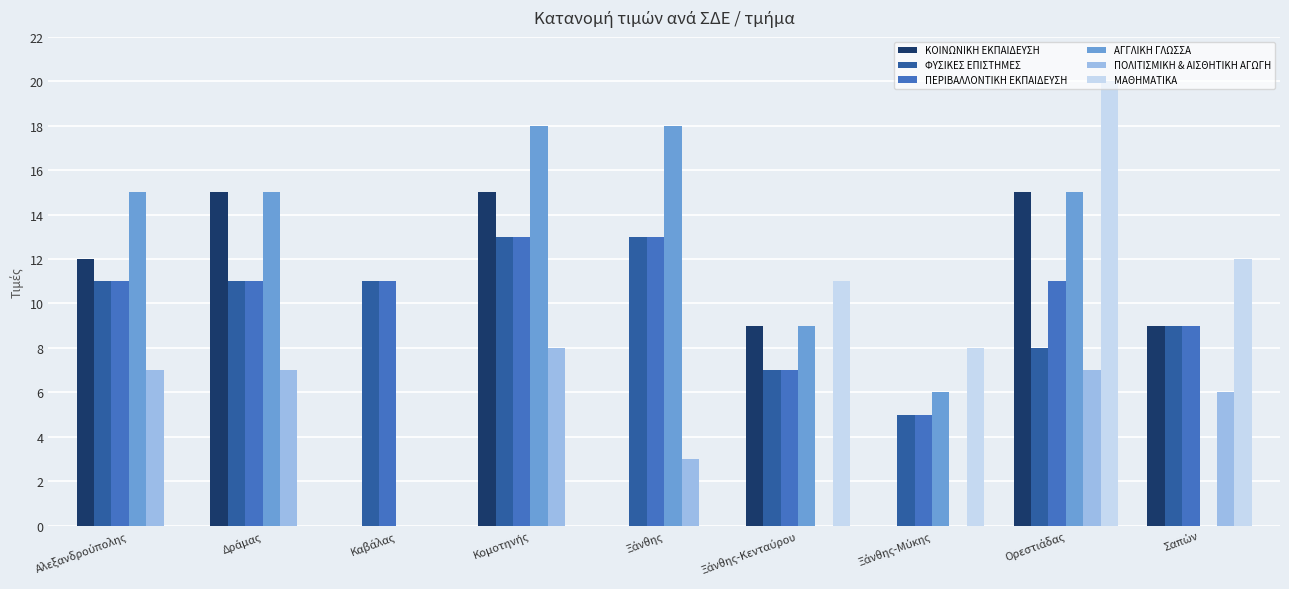

What is the greatest value displayed?

20